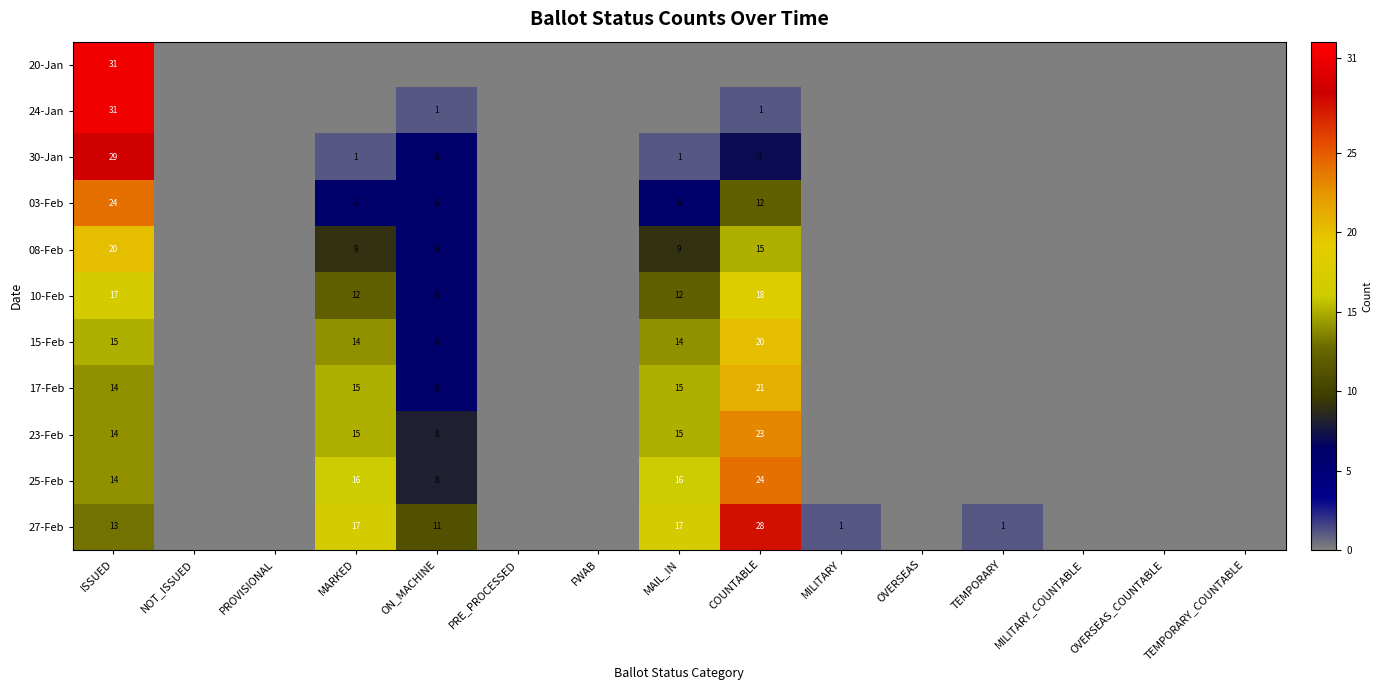

What is the sum of the 30-Jan values at ISSUED and COUNTABLE?

36